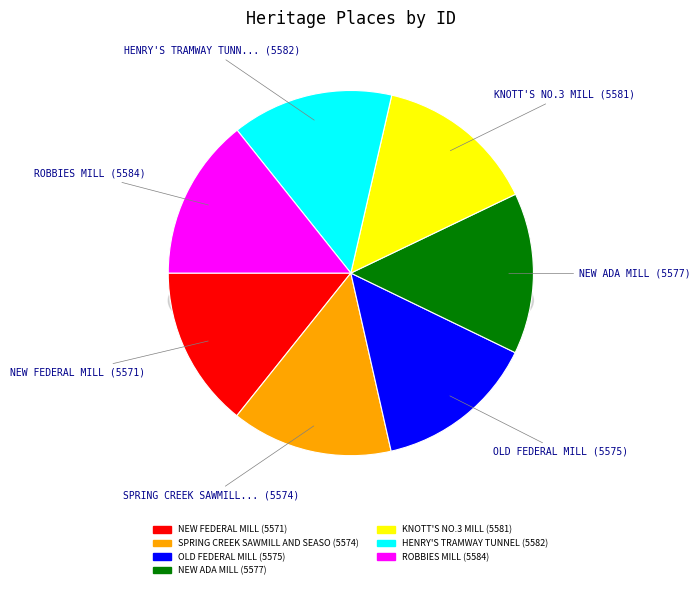

Is the sum of HENRY'S TRAMWAY TUNNEL and SPRING CREEK SAWMILL AND SEASONING WORKS greater than half?

No